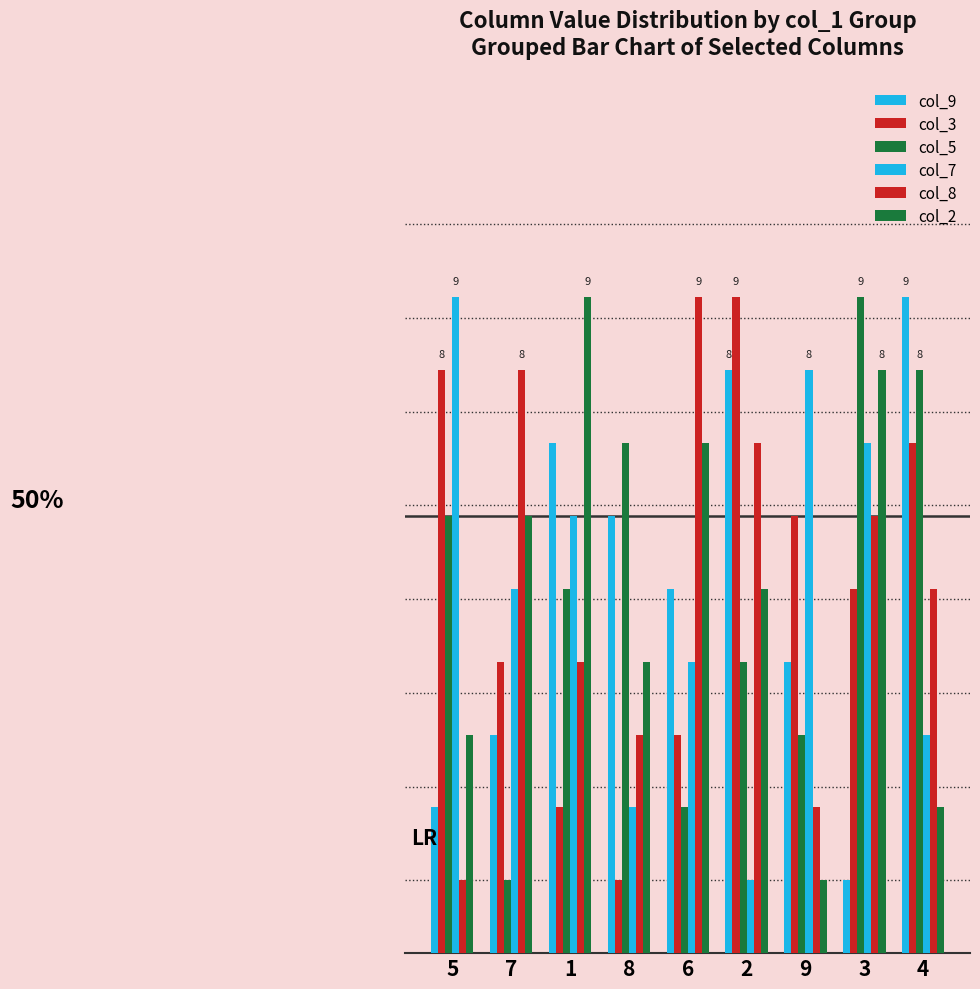

Does the chart contain any negative values?

No